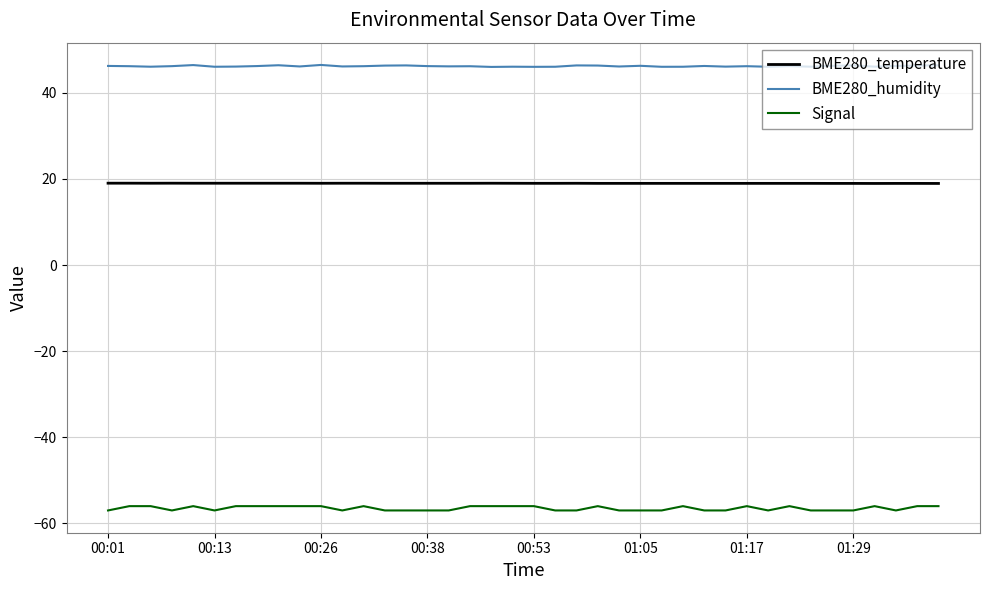

What is the smallest value displayed?

-57.0